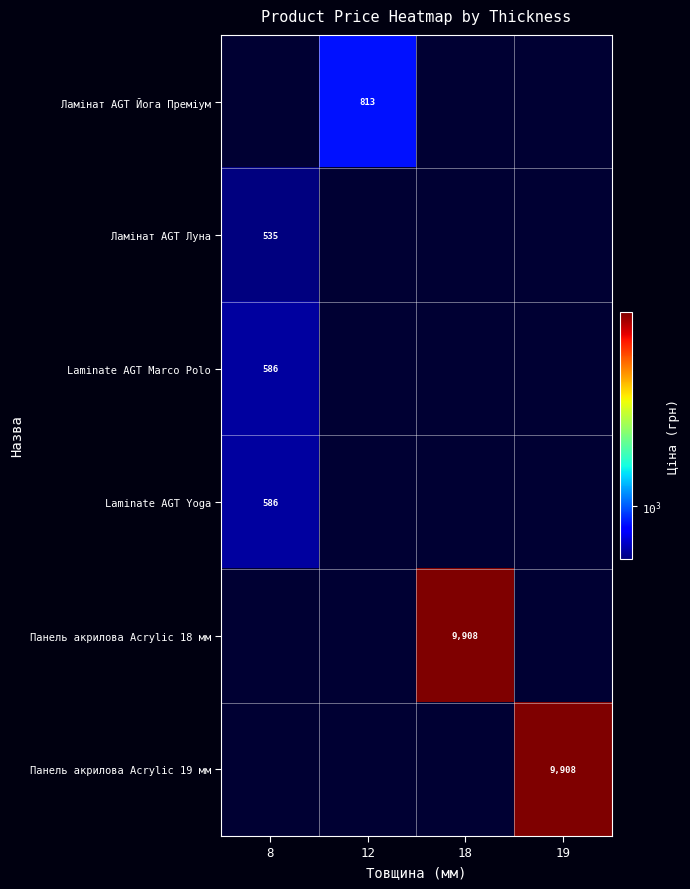

How many positive values does the Ламінат AGT Луна series have?

1